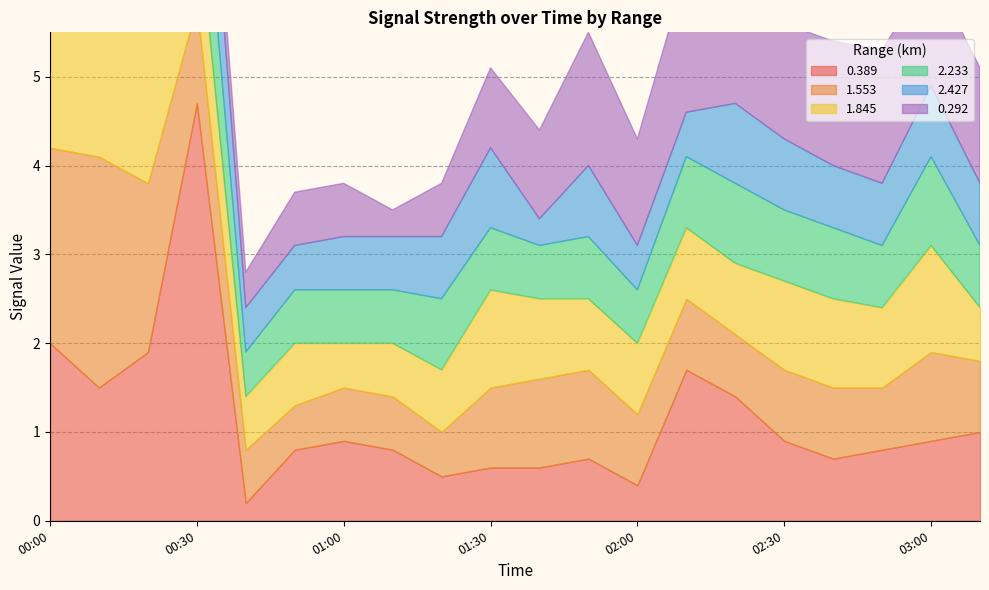

Which category has the highest value across all series?

2009/11/20 00:30